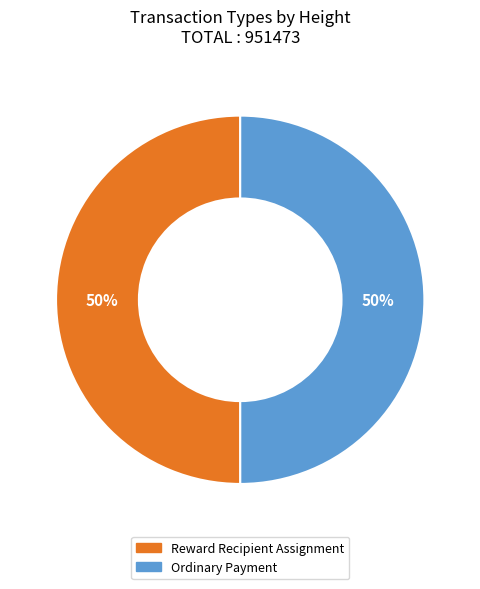

How many slices are in this pie chart?

2